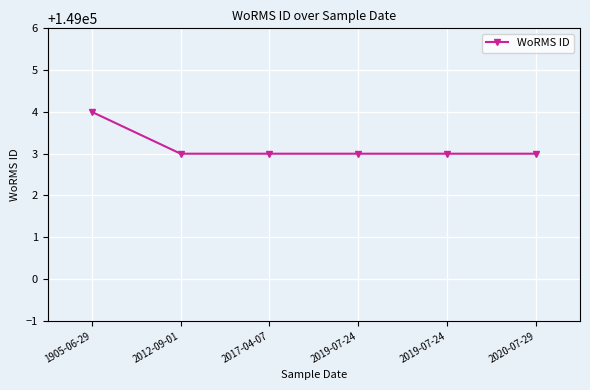

Rank the categories by value from highest to lowest.

1905-06-29, 2012-09-01, 2017-04-07, 2019-07-24, 2019-07-24, 2020-07-29